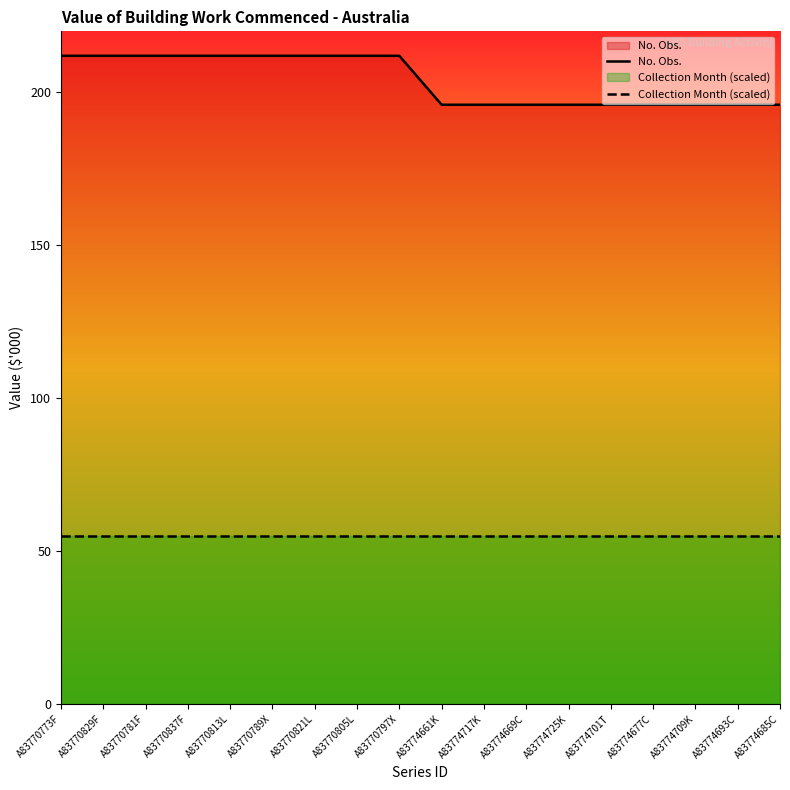

Reading left to right, transcribe all the data shown in this chart.

No. Obs.: A83770773F=212	A83770829F=212	A83770781F=212	A83770837F=212	A83770813L=212	A83770789X=212	A83770821L=212	A83770805L=212	A83770797X=212	A83774661K=196	A83774717K=196	A83774669C=196	A83774725K=196	A83774701T=196	A83774677C=196	A83774709K=196	A83774693C=196	A83774685C=196
Collection Month (scaled): A83770773F=55	A83770829F=55	A83770781F=55	A83770837F=55	A83770813L=55	A83770789X=55	A83770821L=55	A83770805L=55	A83770797X=55	A83774661K=55	A83774717K=55	A83774669C=55	A83774725K=55	A83774701T=55	A83774677C=55	A83774709K=55	A83774693C=55	A83774685C=55